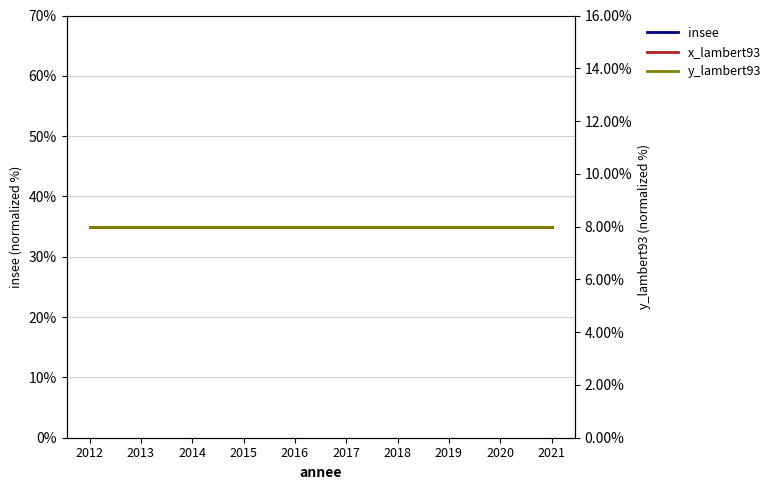

Which series changed the most between 2015 and 2020?

insee